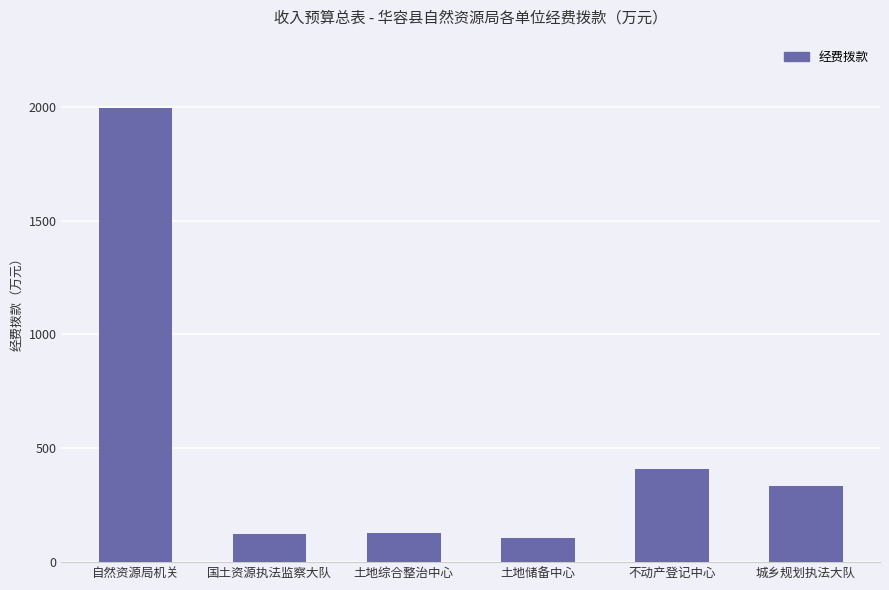

Which category has the highest value across all series?

自然资源局机关